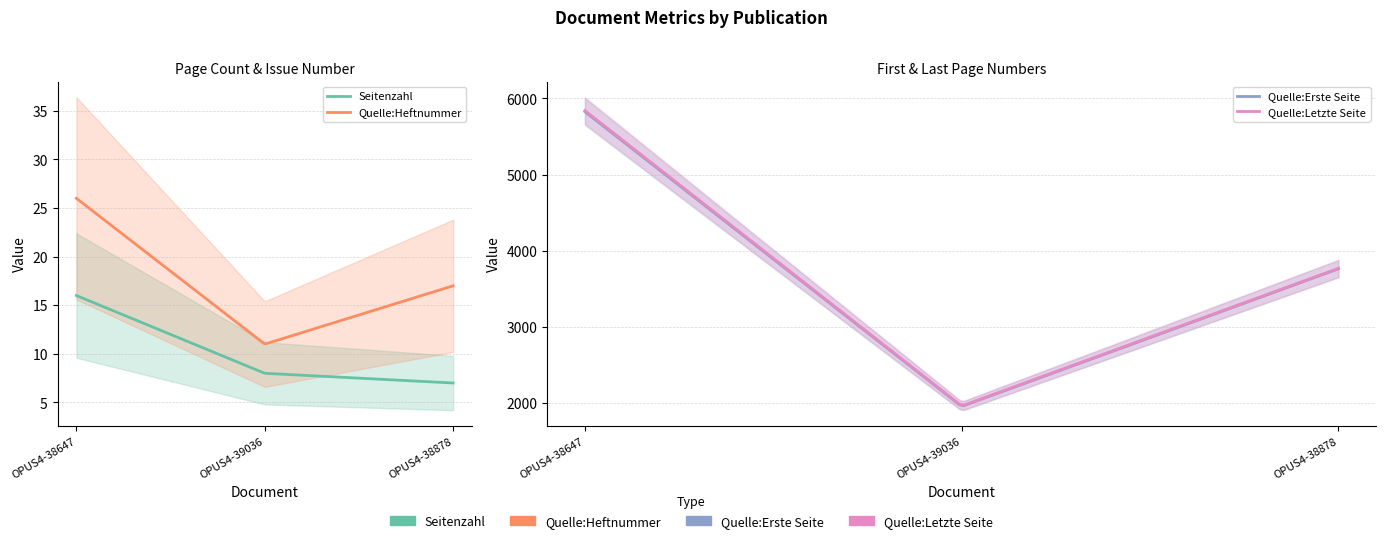

Which series has the largest range (max minus min)?

Quelle:Letzte Seite